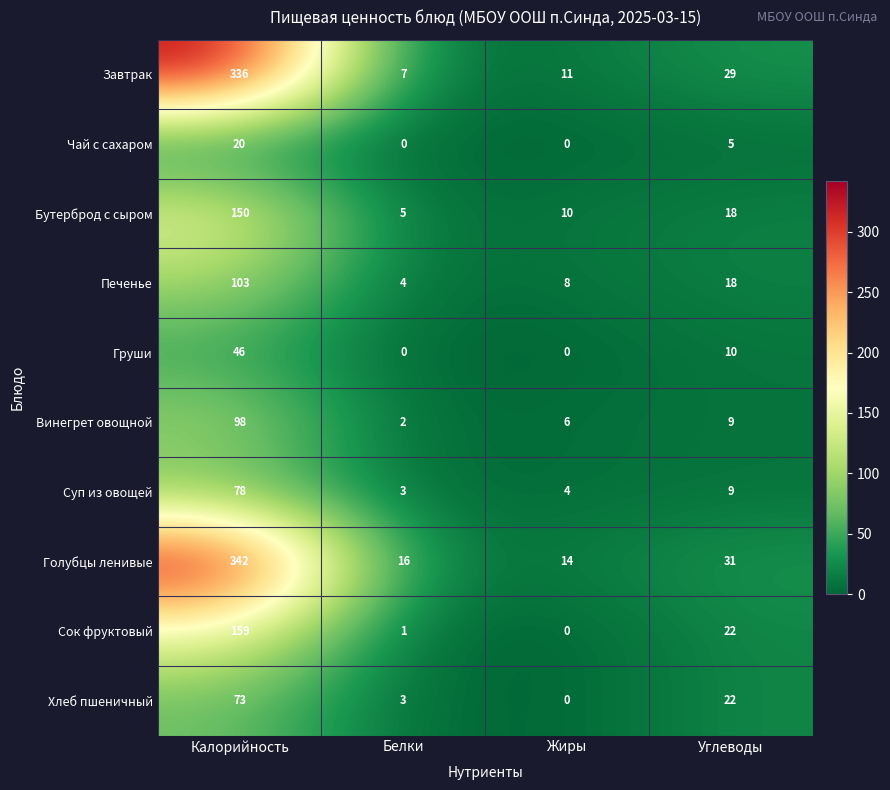

Where is Чай с сахаром nearest to the value 10?

Углеводы